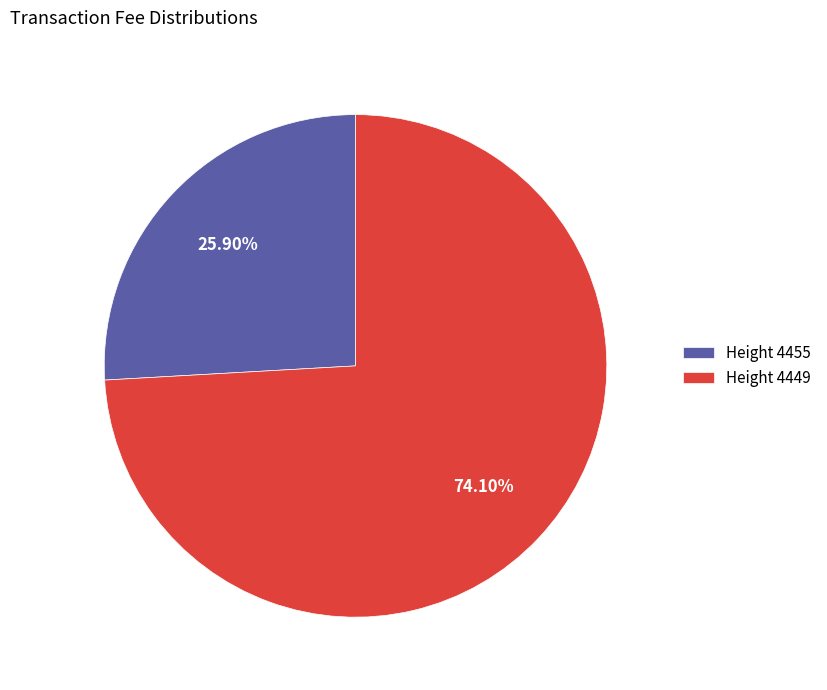

How many slices are in this pie chart?

2